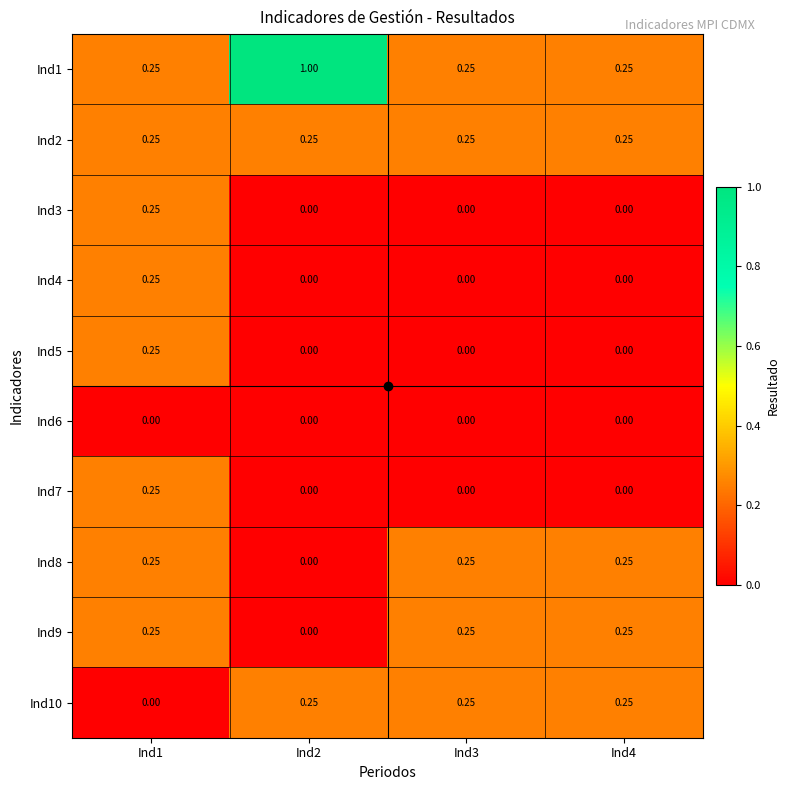

Is the value of Ind6 at Ind4 greater than the value of Ind4 at Ind1?

No